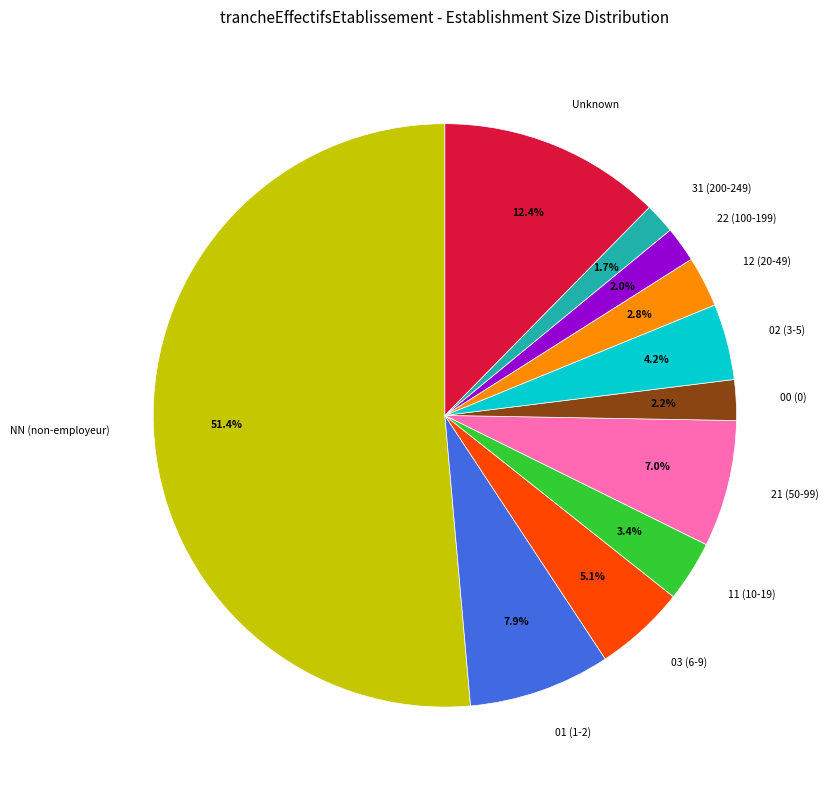

Does NN (non-employeur) represent more than half of the total?

Yes